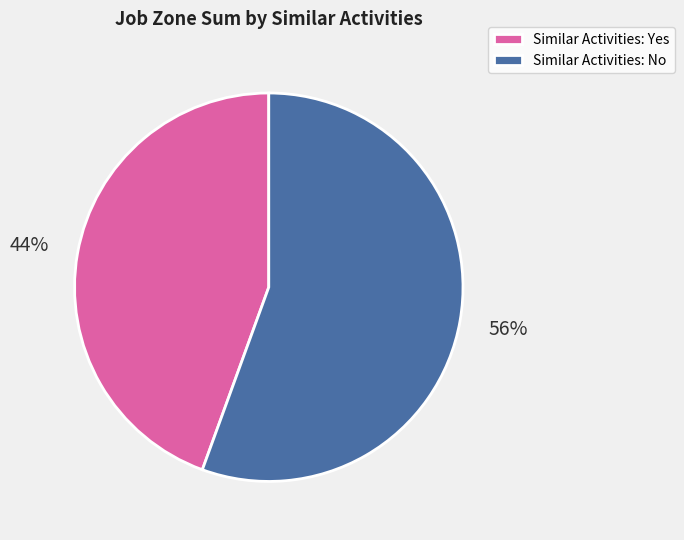

Rank the categories by value from lowest to highest.

Similar Activities: Yes, Similar Activities: No